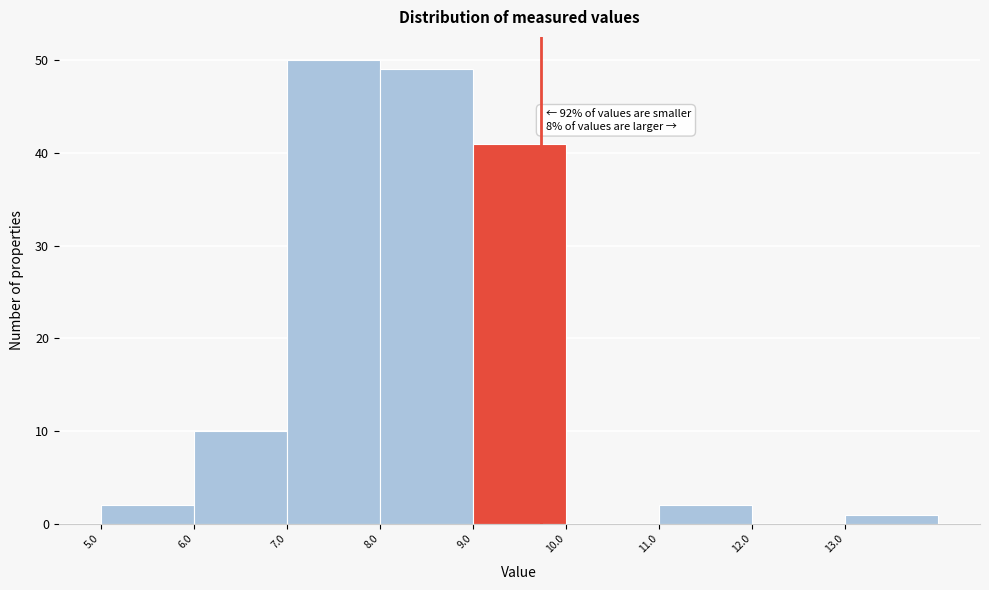

Over which range of the x-axis is the bar tallest?

7 to 8